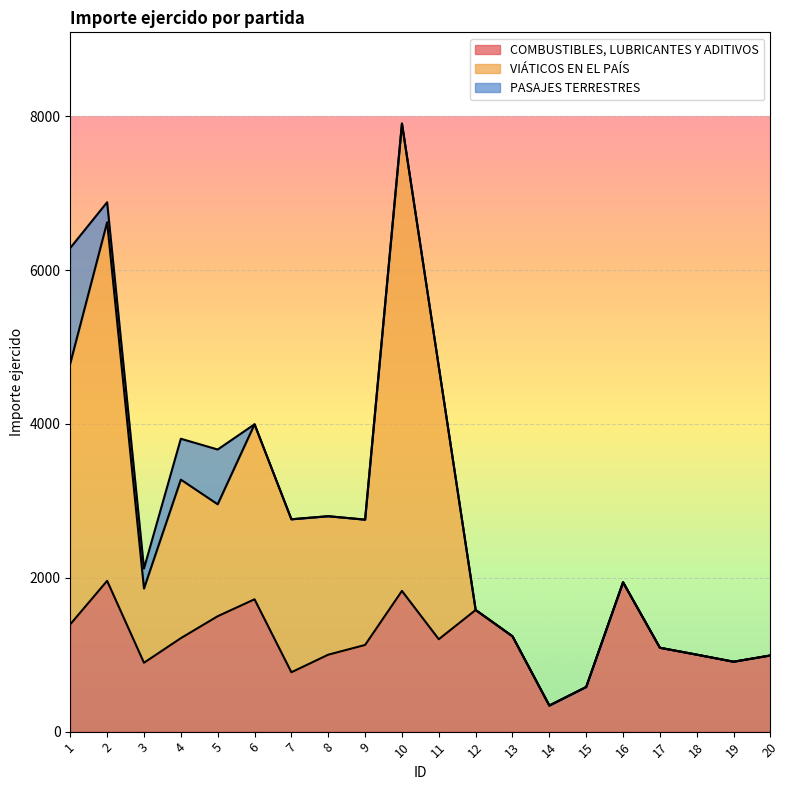

What is the difference between the maximum and minimum values in the COMBUSTIBLES, LUBRICANTES Y ADITIVOS series?

1621.4